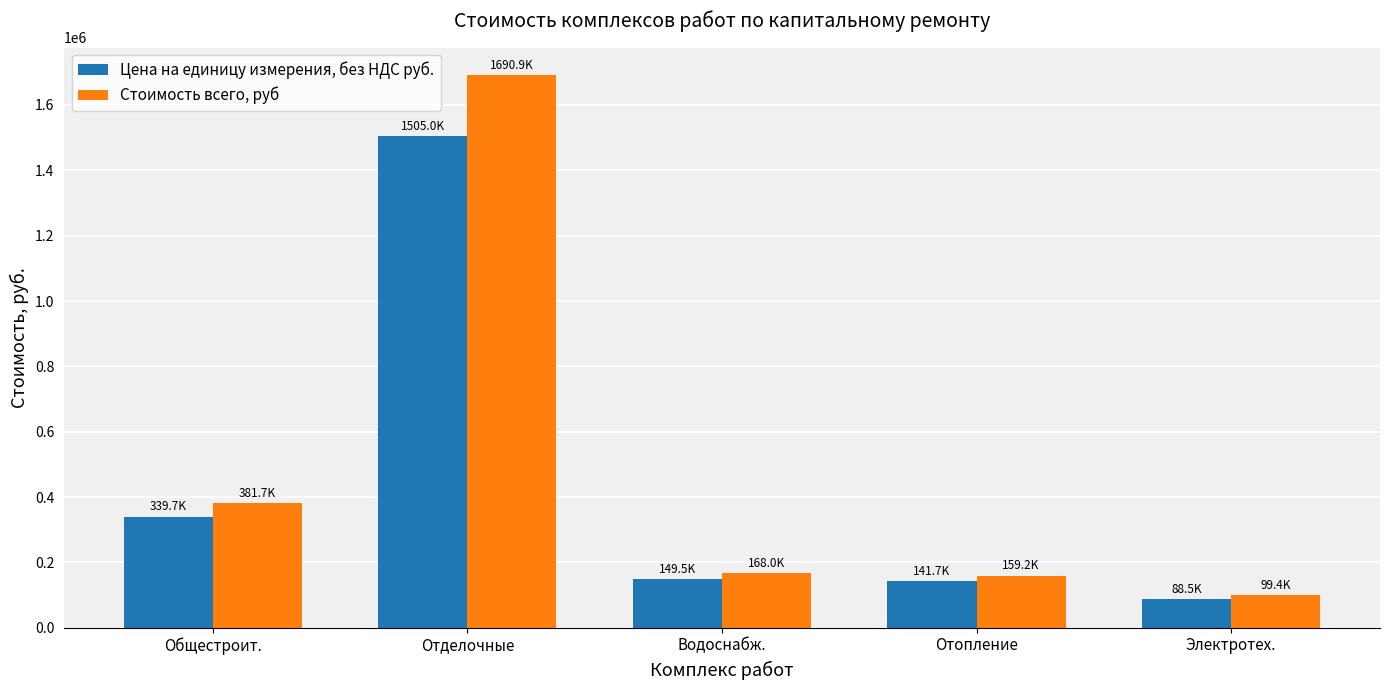

List the series in order of their overall mean, highest first.

Стоимость всего, руб, Цена на единицу измерения, без НДС руб.